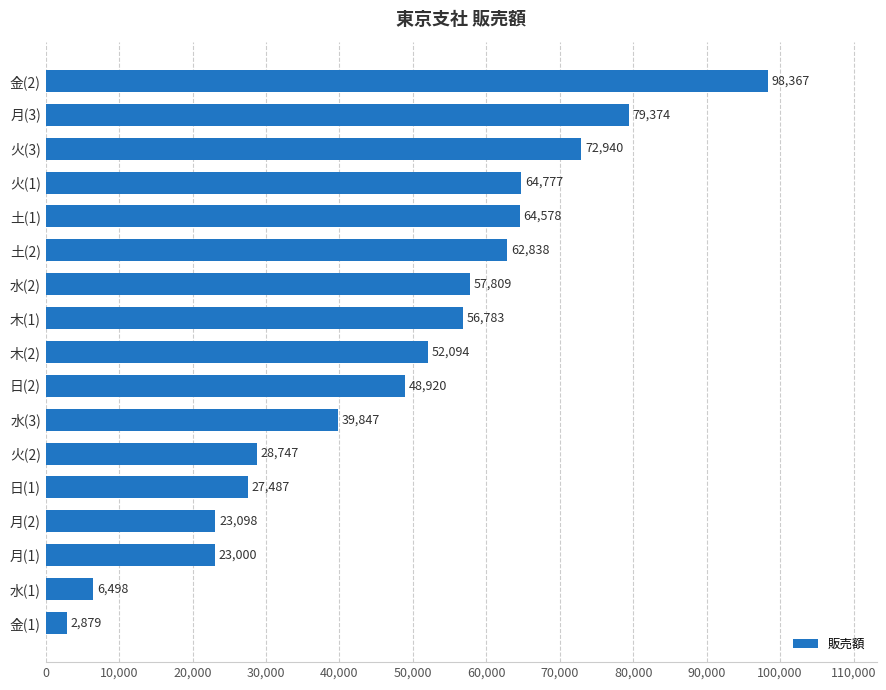

What is the greatest value displayed?

98367